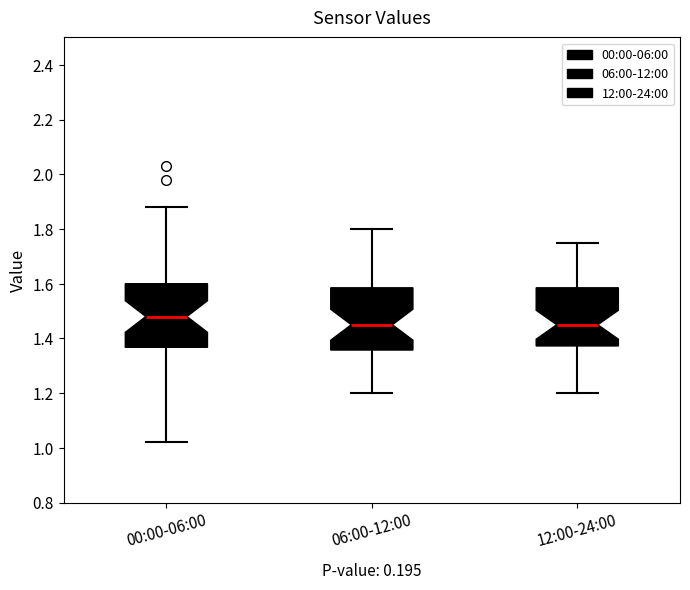

Which box has the highest median line?

00:00-06:00